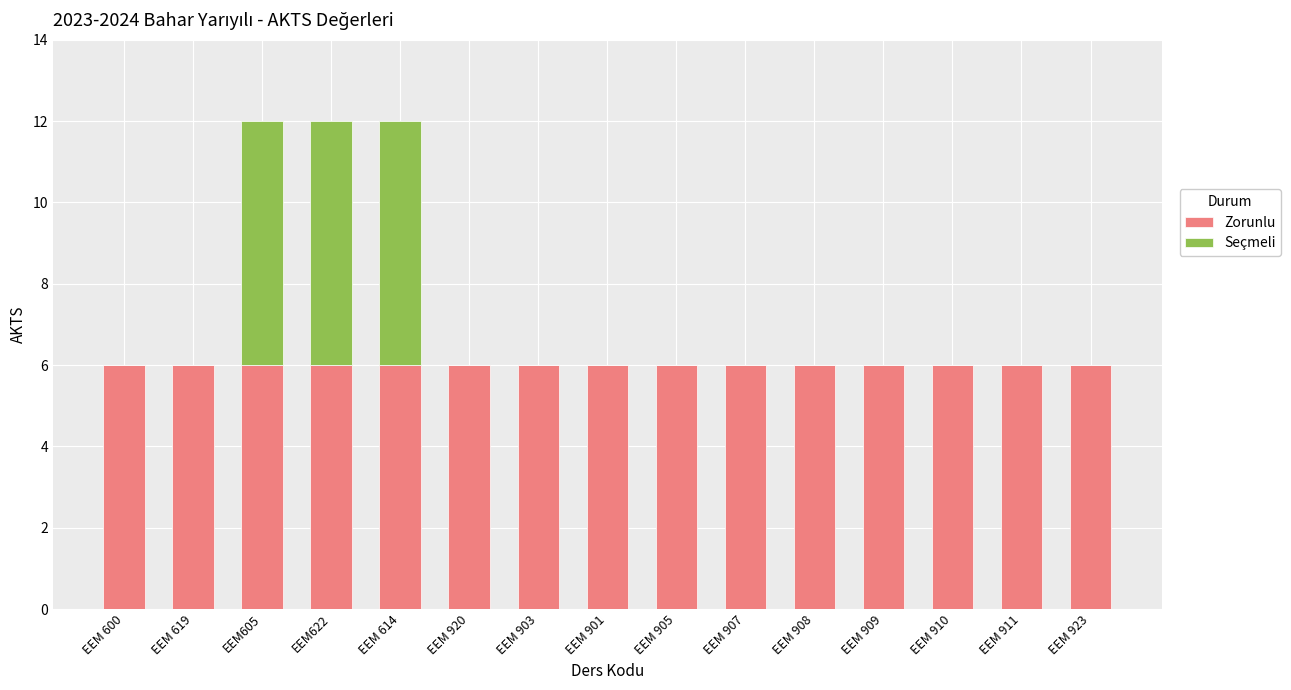

What is the total value across all series at EEM 614?

12